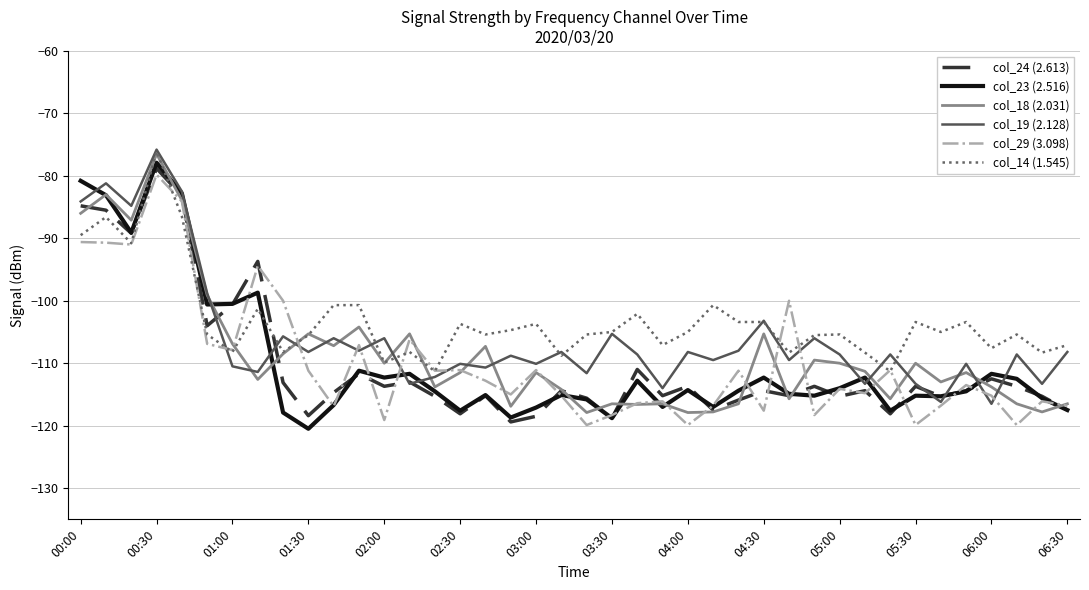

True or false: col_29 (3.098) and col_18 (2.031) cross at least once.

True